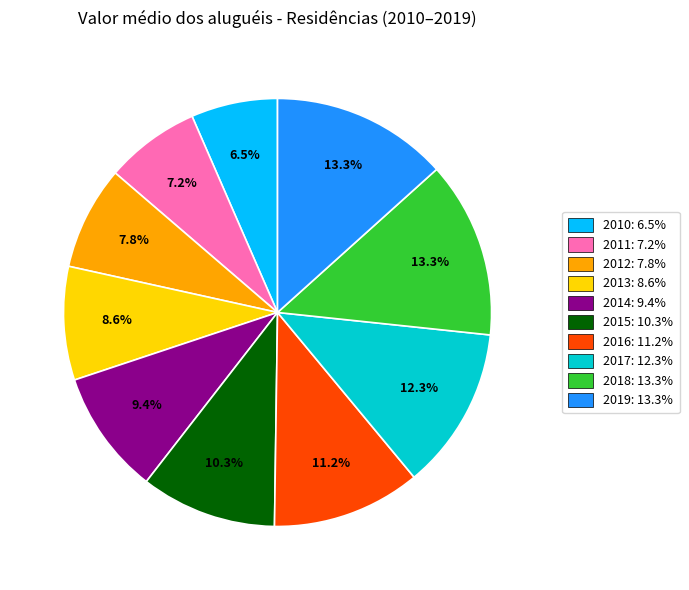

Does 2011 represent more than half of the total?

No